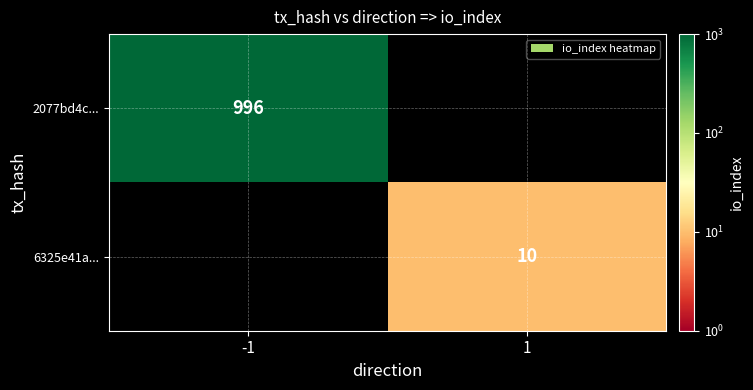

True or false: 2077bd4c... has a value of 996 at -1.

True